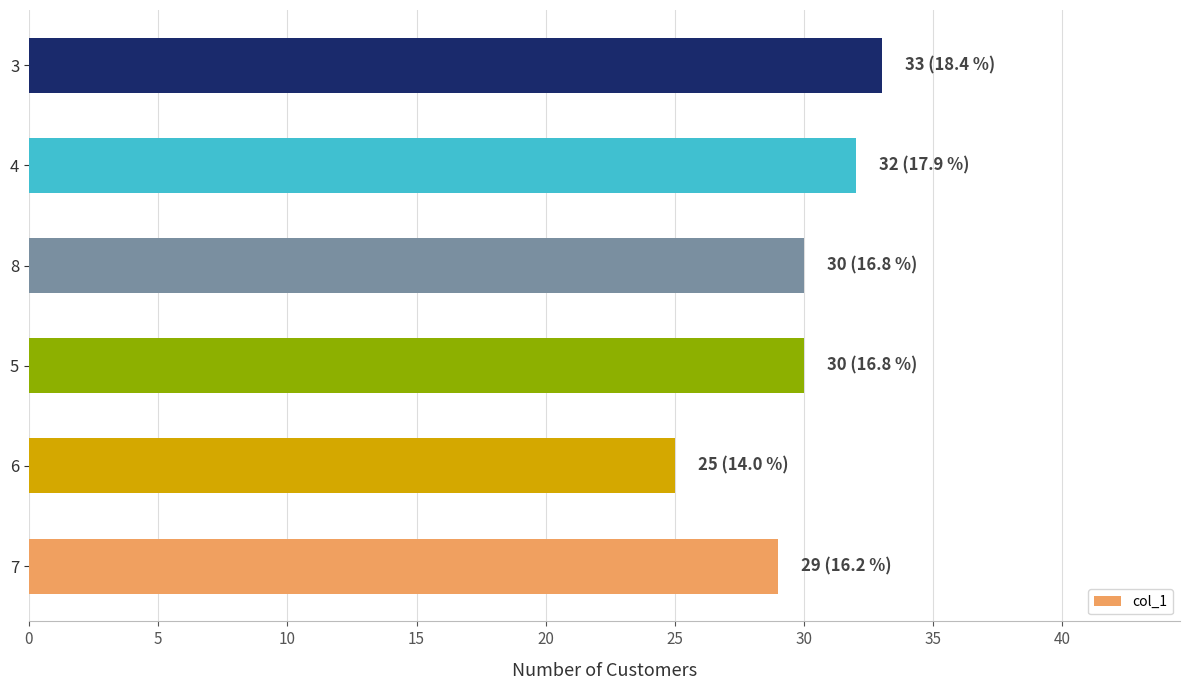

What is the change in value from 8 to 3?

+3